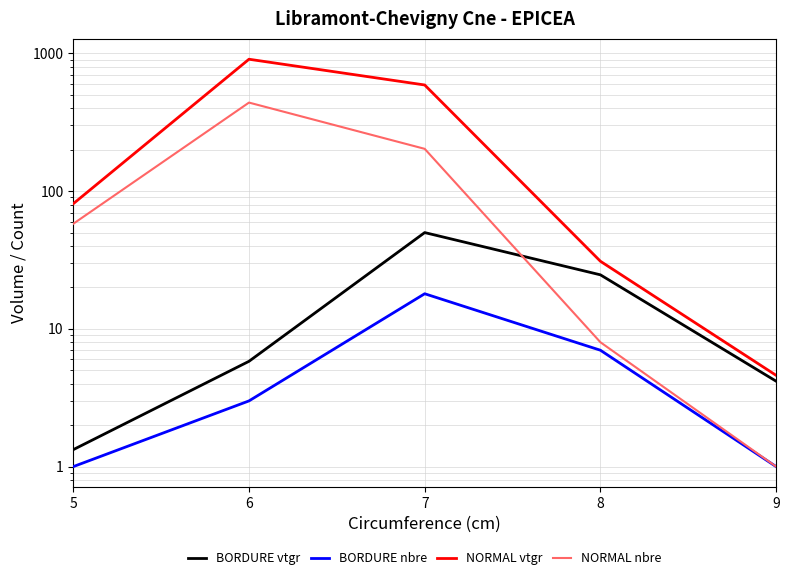

At which category is the sum across all series the highest?

6